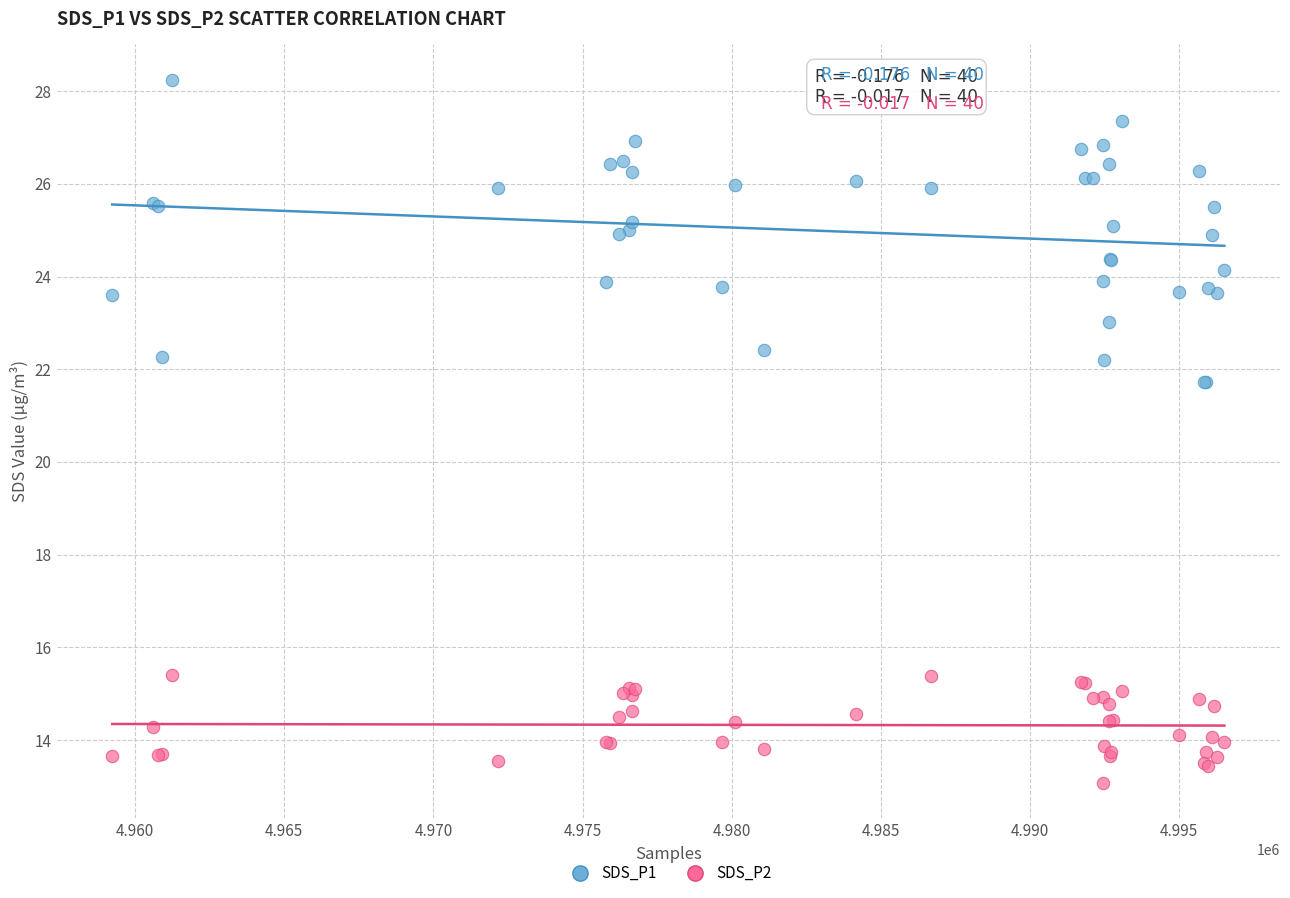

Which series reaches the maximum Y coordinate?

SDS_P1